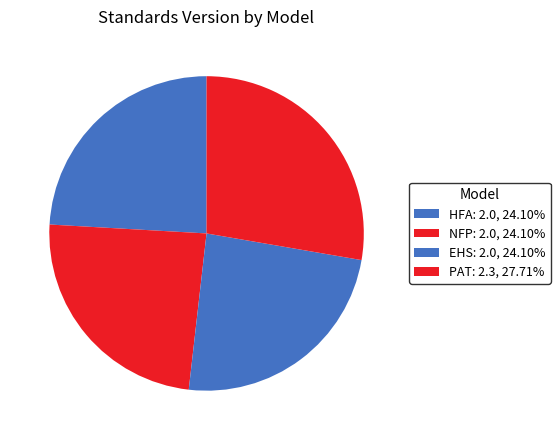

What is the ratio of the value at EHS to the value at NFP?

1.0